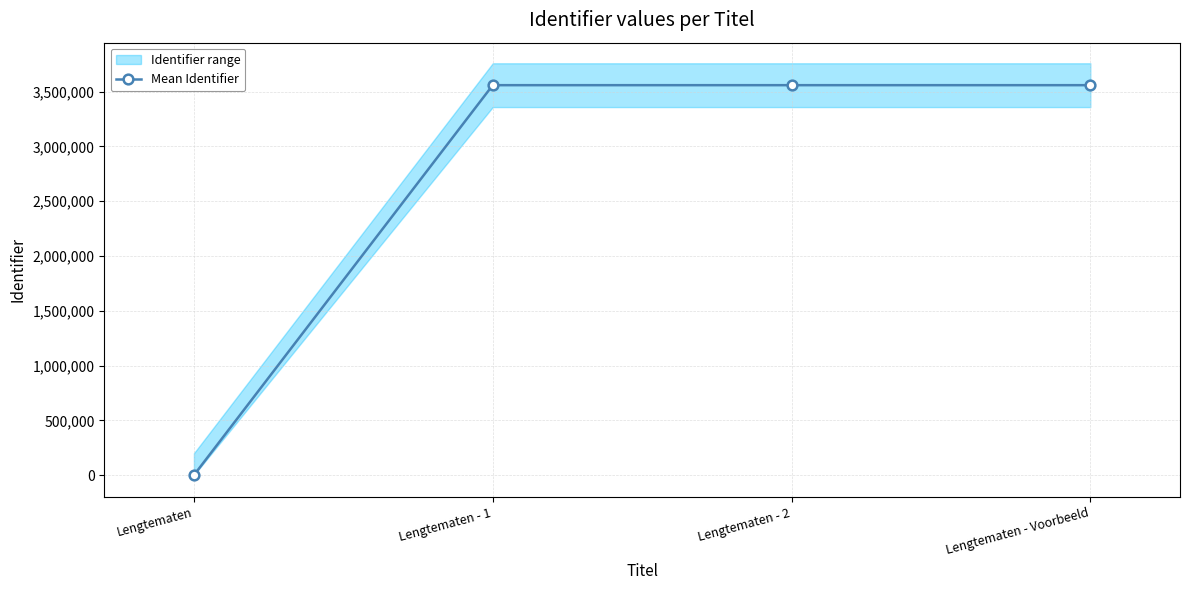

Rank the categories by value from highest to lowest.

Lengtematen - Voorbeeld, Lengtematen - 2, Lengtematen - 1, Lengtematen